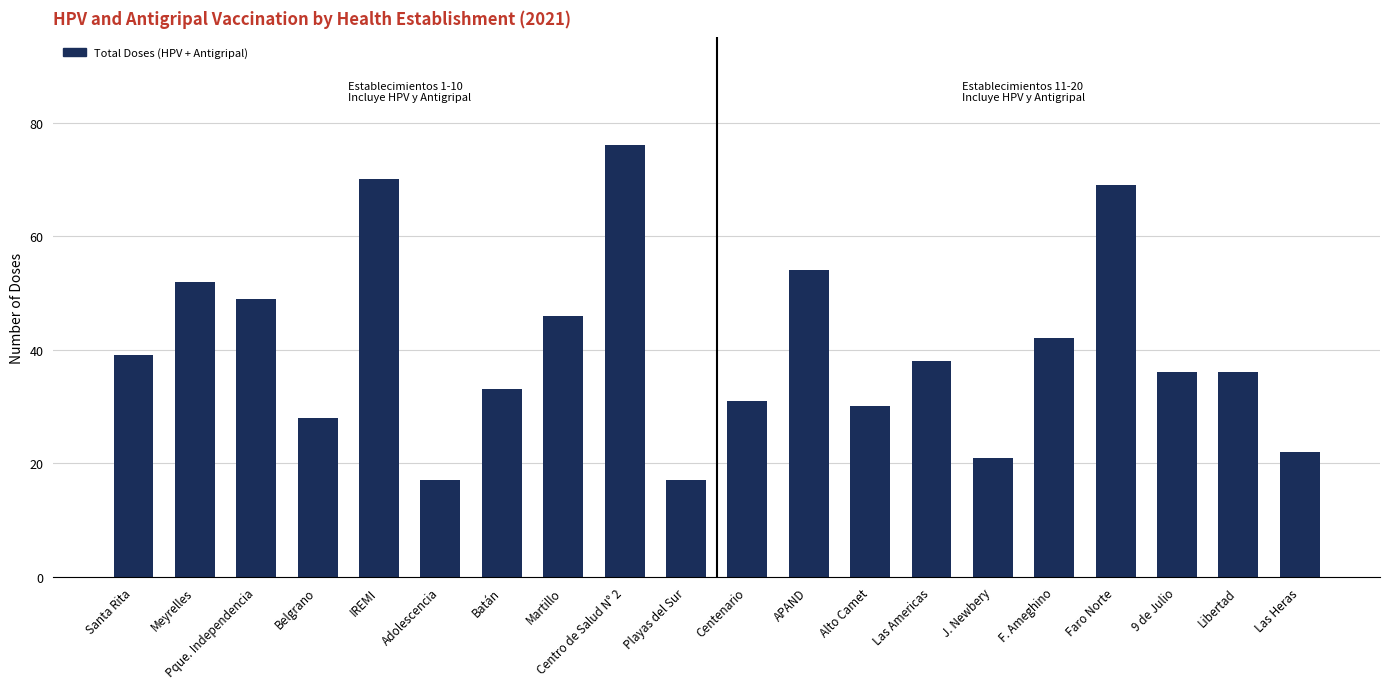

What is the difference between the maximum and minimum values?

59